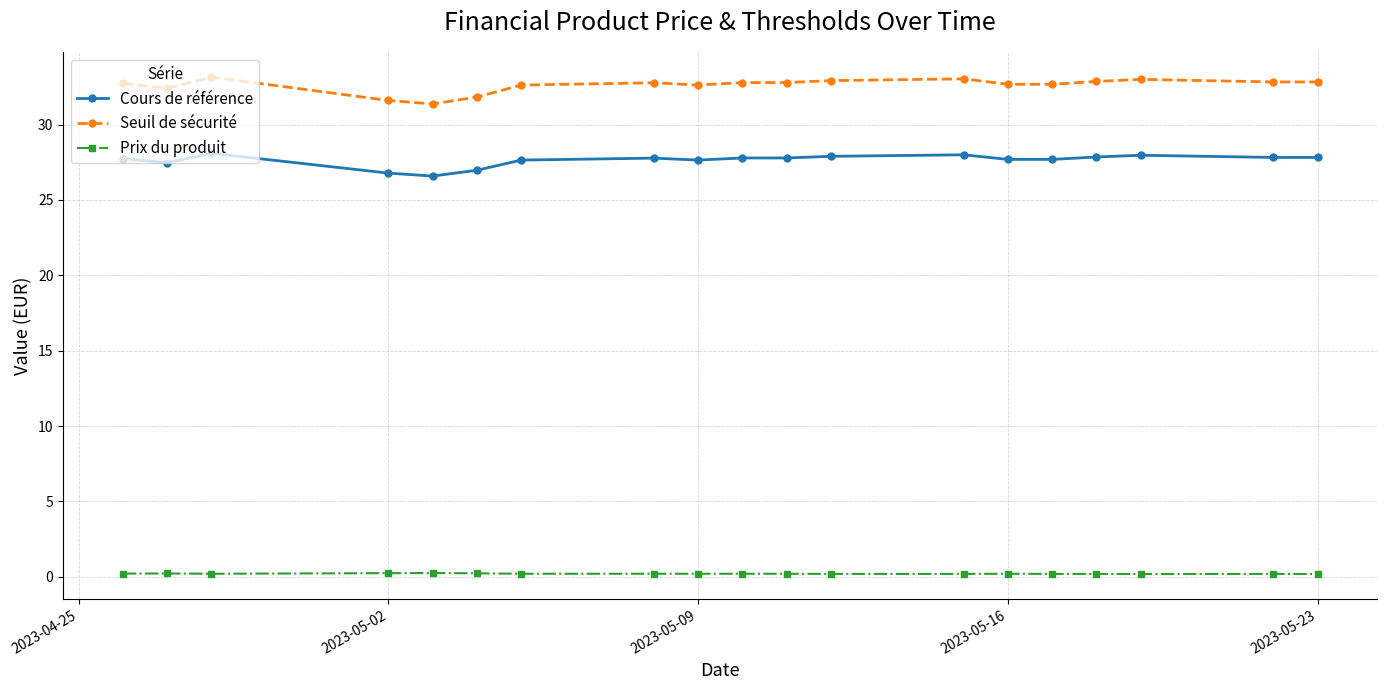

What are all the series names shown in the legend?

Cours de référence, Seuil de sécurité, Prix du produit